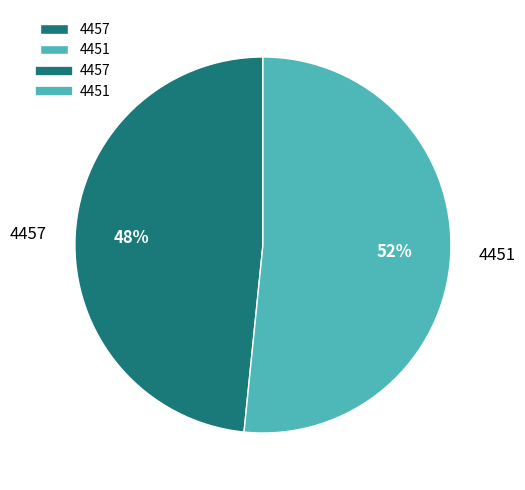

Do 4451 and 4457 together represent more than half of the pie?

Yes